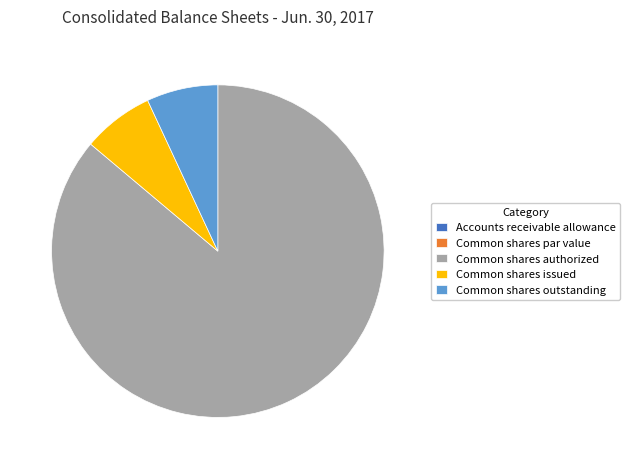

What is the largest slice in the pie chart?

Common shares authorized